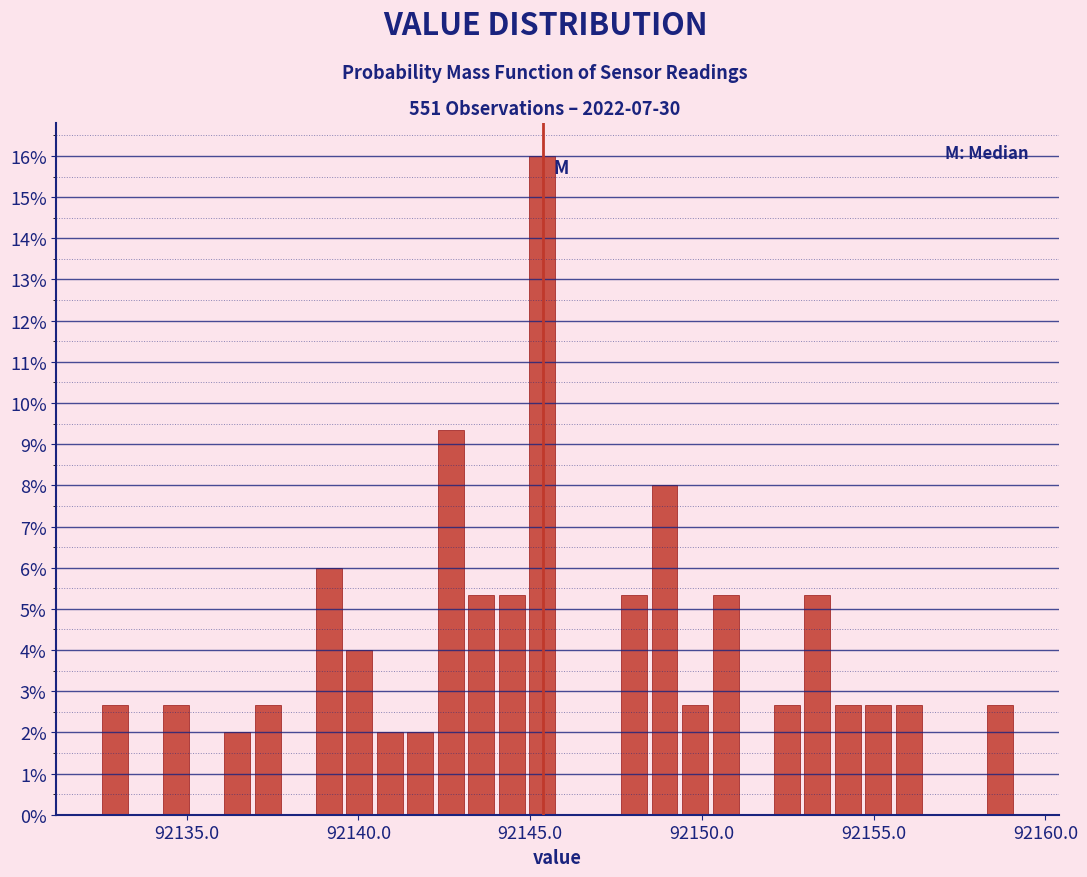

Around what value on the x-axis is the tallest bar? Give the approximate position of its centre, as read against the axis.

92145.5